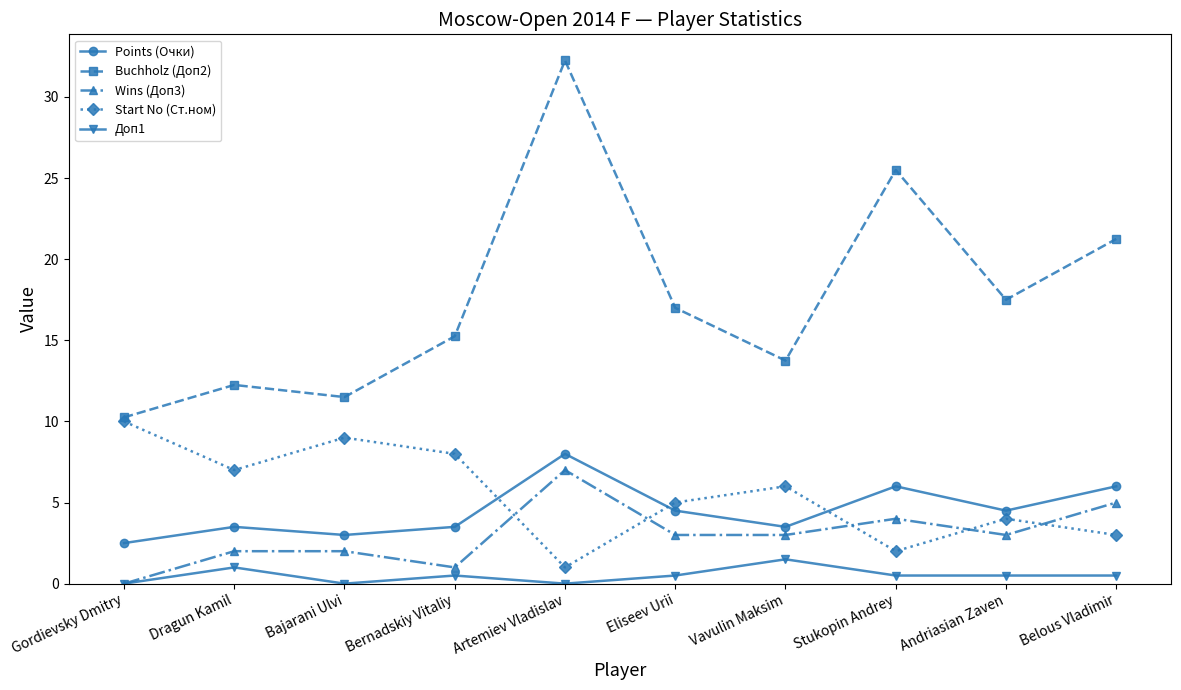

What position from the right is Gordievsky Dmitry?

10